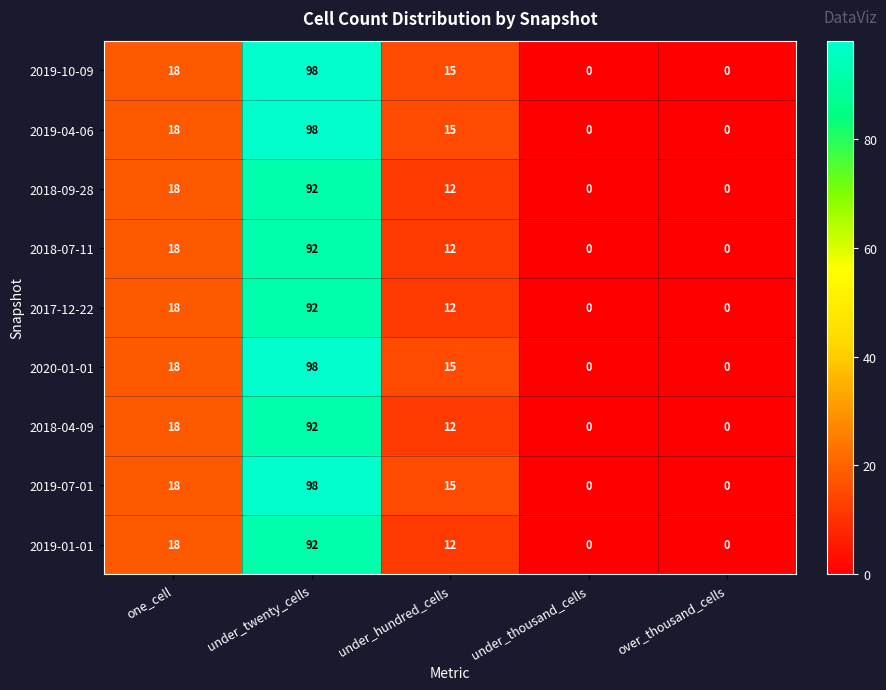

Is it true that 2018-04-09 equals 18 at one_cell?

True